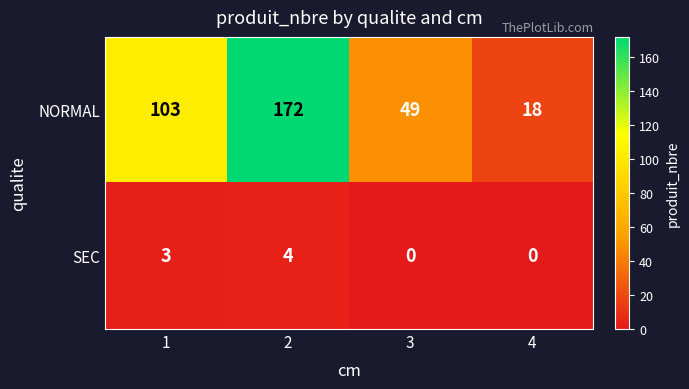

The NORMAL series shows 103 at 1. True or false?

True